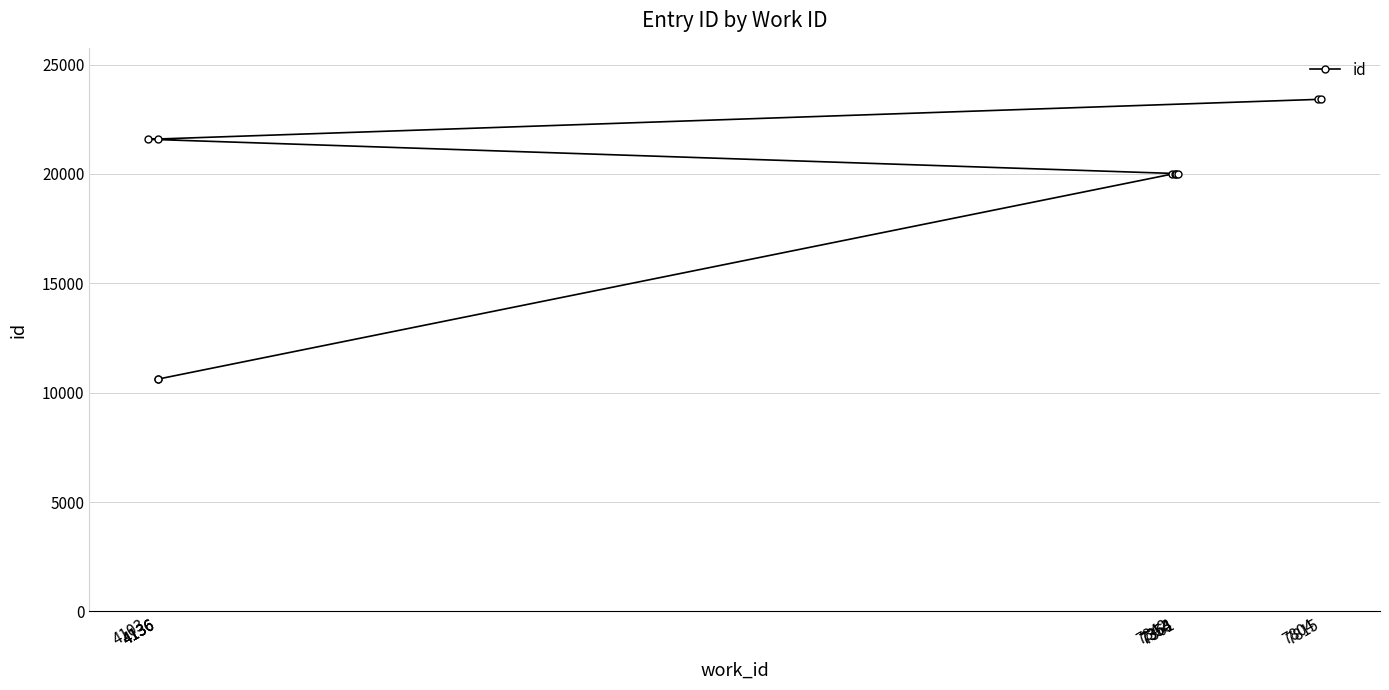

How many values exceed 20017?

4